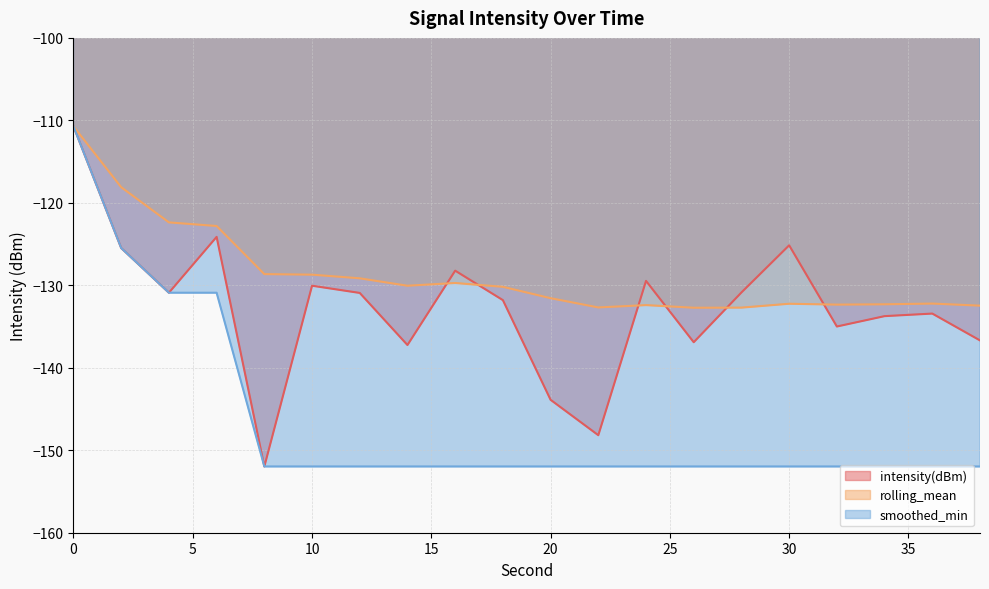

What is the average value of the intensity(dBm) series?

-132.7